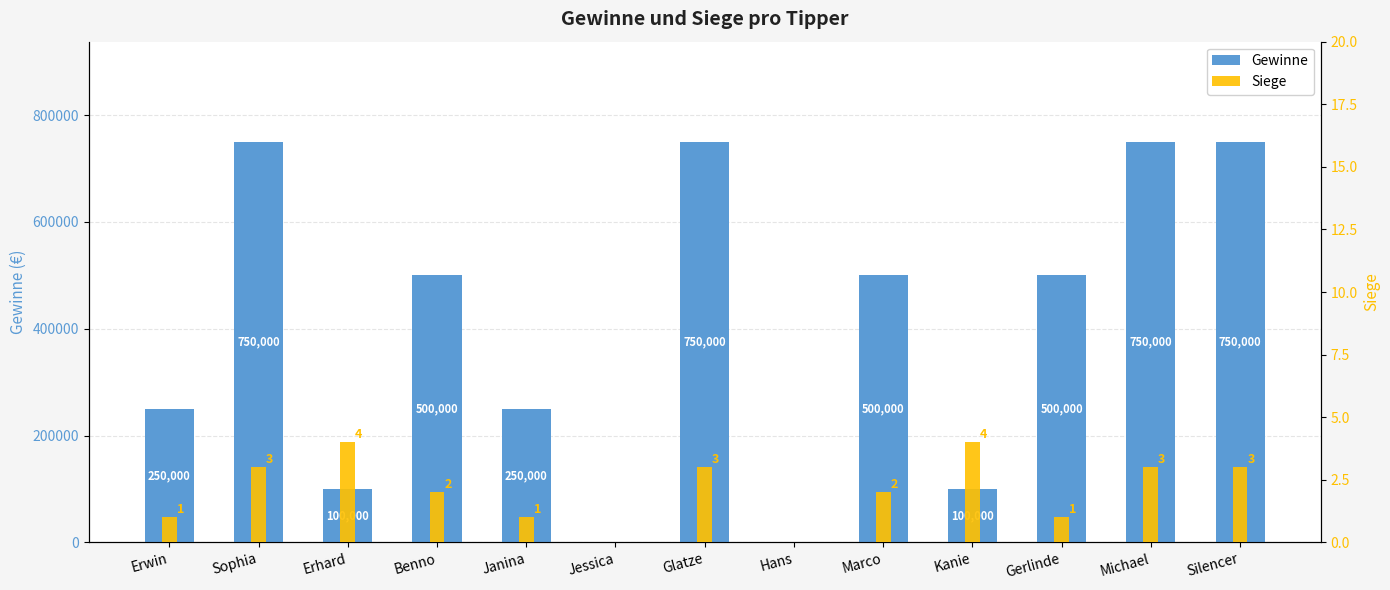

At Gerlinde, list the series in order from largest to smallest.

Gewinne, Siege